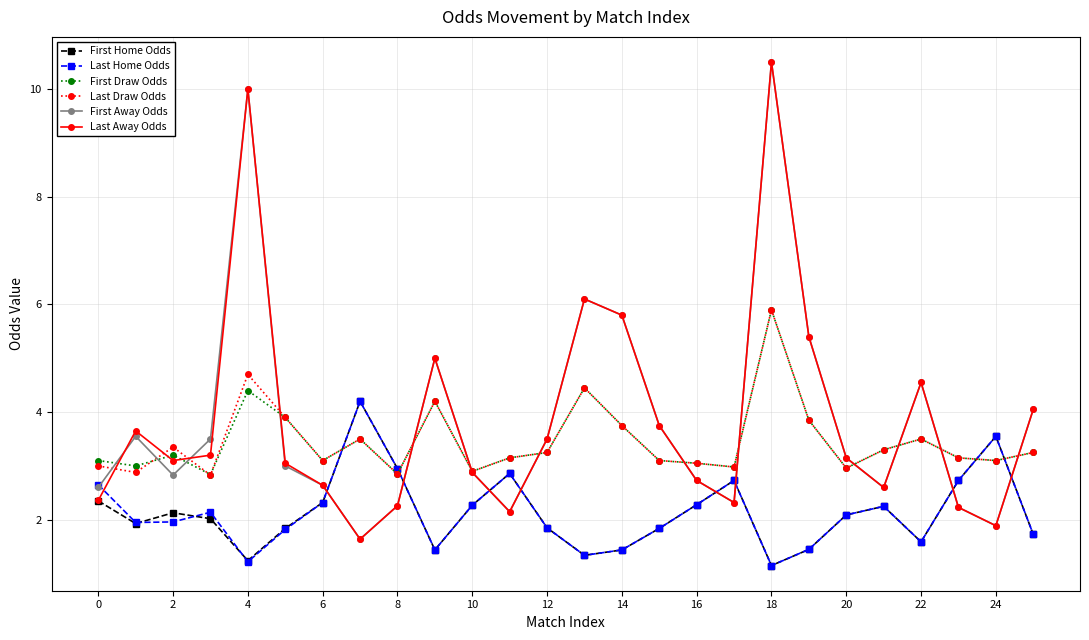

True or false: First Home Odds has more than 2 interior local peaks.

True